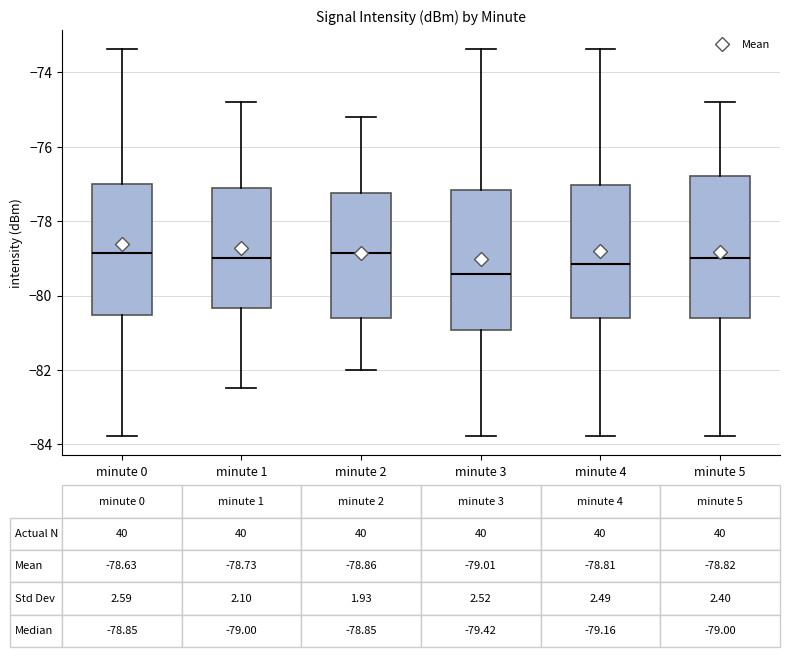

Which box has the lowest median line?

minute 3